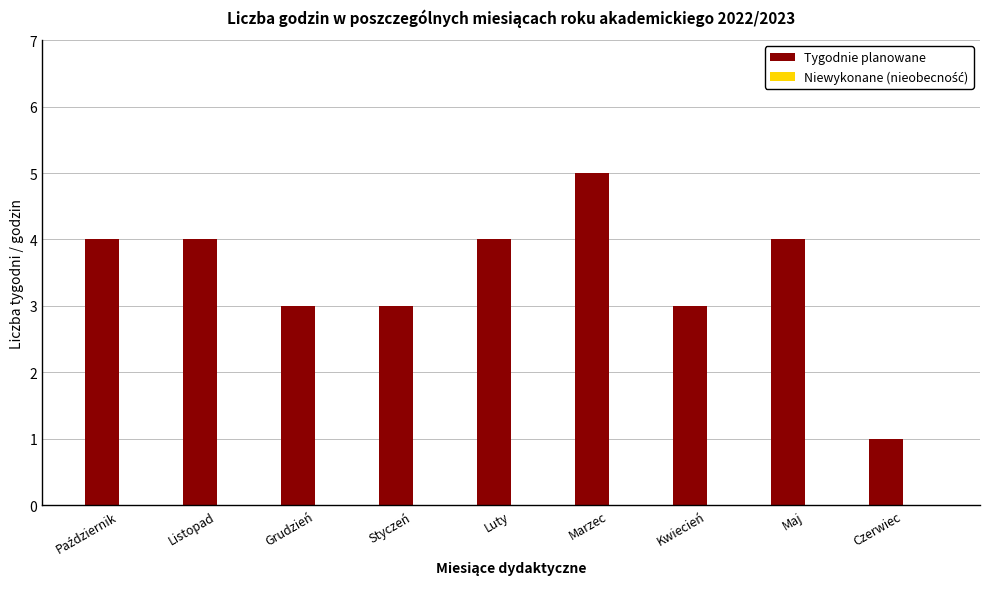

What is the sum of the values at Luty and Kwiecień?

7